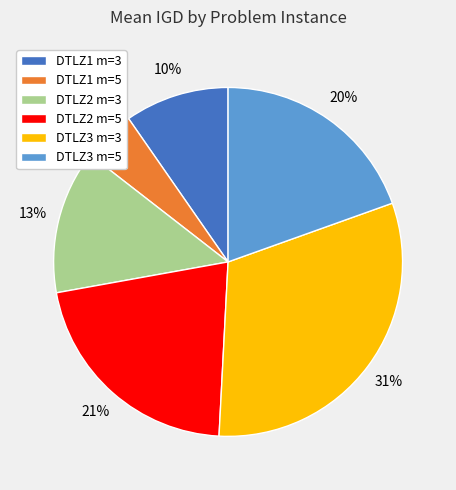

Rank the categories by value from highest to lowest.

DTLZ3 m=3, DTLZ2 m=5, DTLZ3 m=5, DTLZ2 m=3, DTLZ1 m=3, DTLZ1 m=5